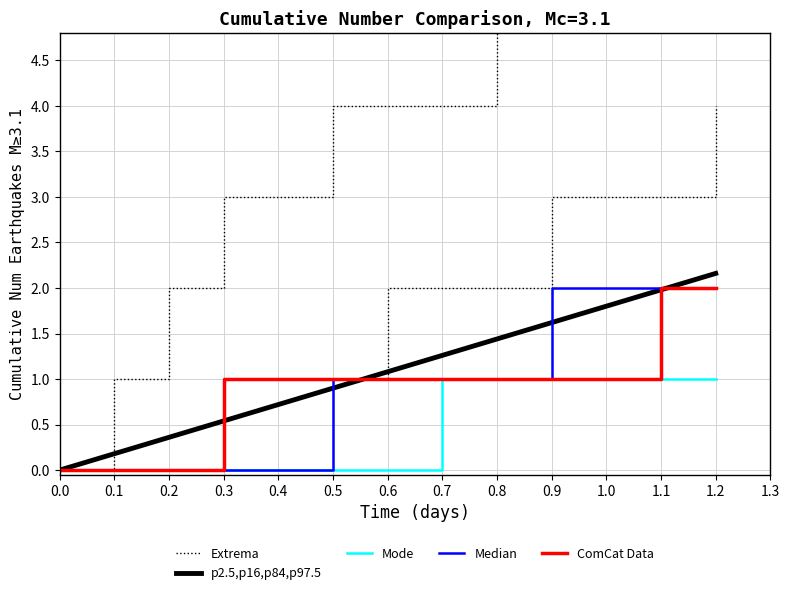

True or false: ComCat Data has more than 0 interior local peaks.

False